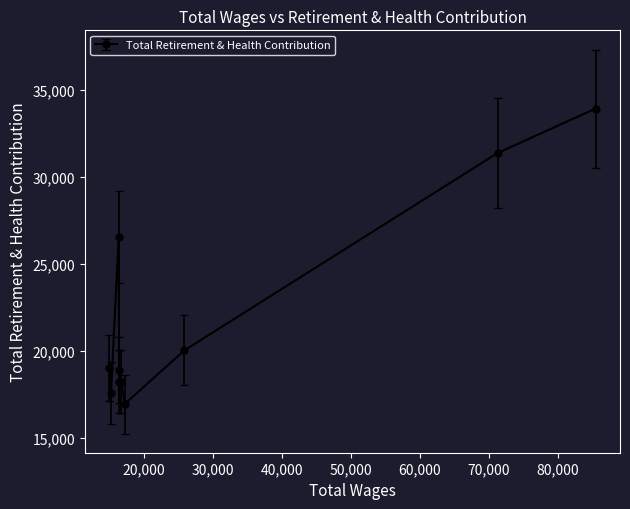

What is the smallest value displayed?

16934.0